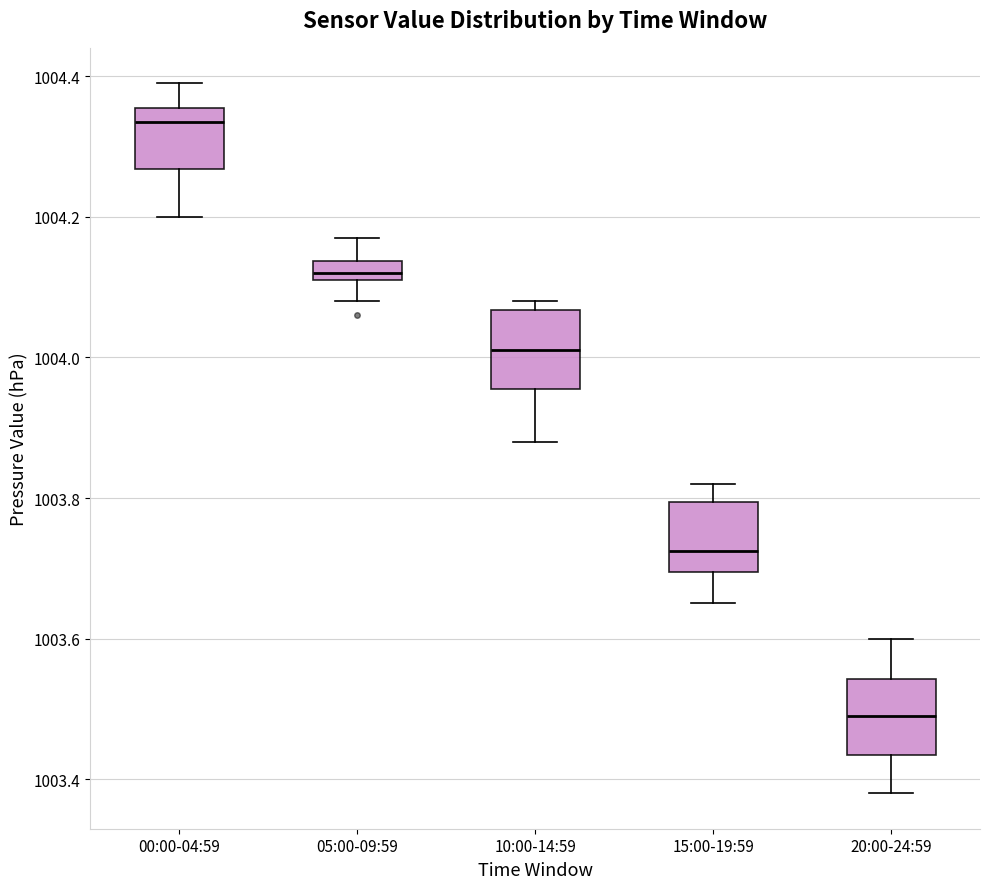

Where is the lower edge of the box for 00:00-04:59 on the y-axis? The values are not printed on the chart, so give them approximately, as read against the axis.

1004.26